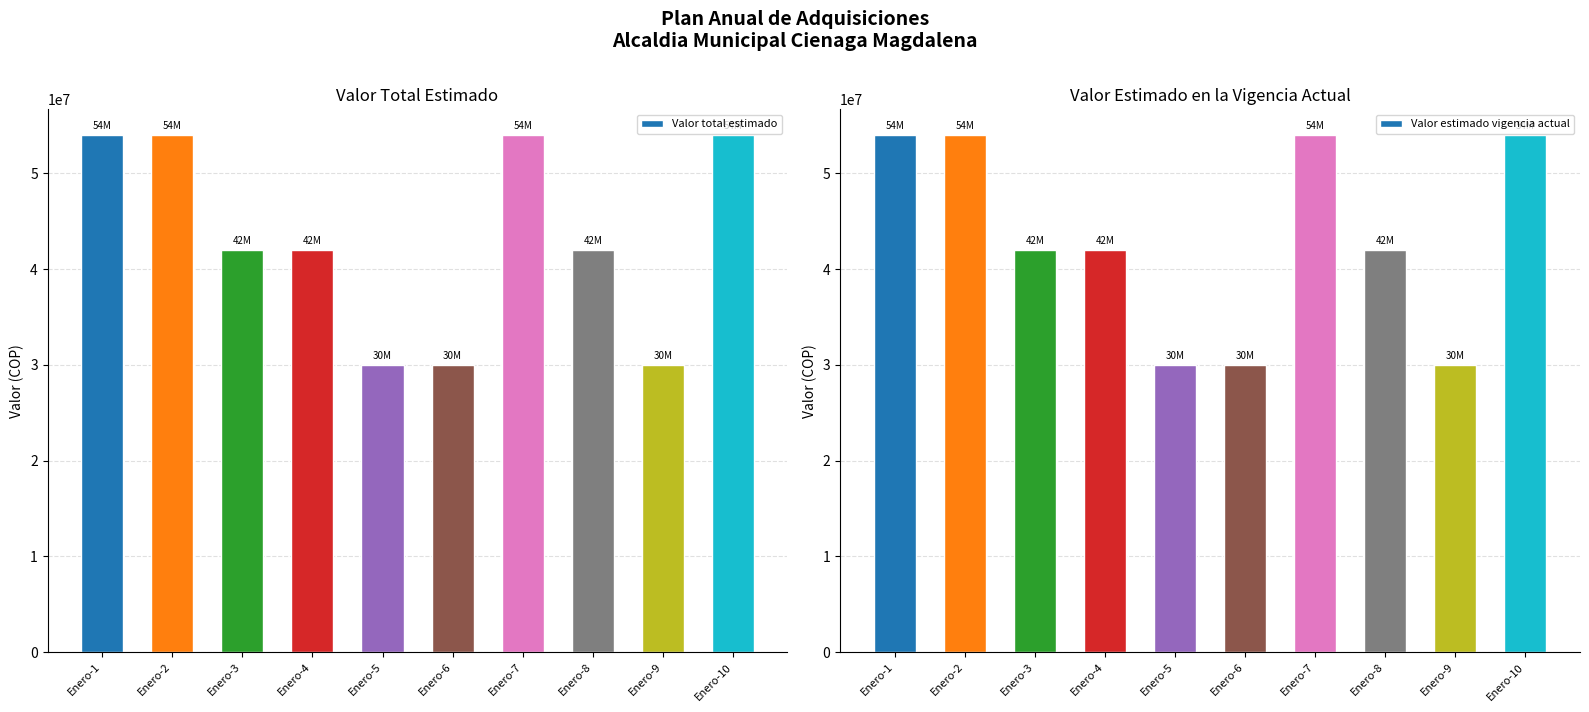

What is the difference between the maximum and minimum values in the Valor estimado vigencia actual series?

24000000